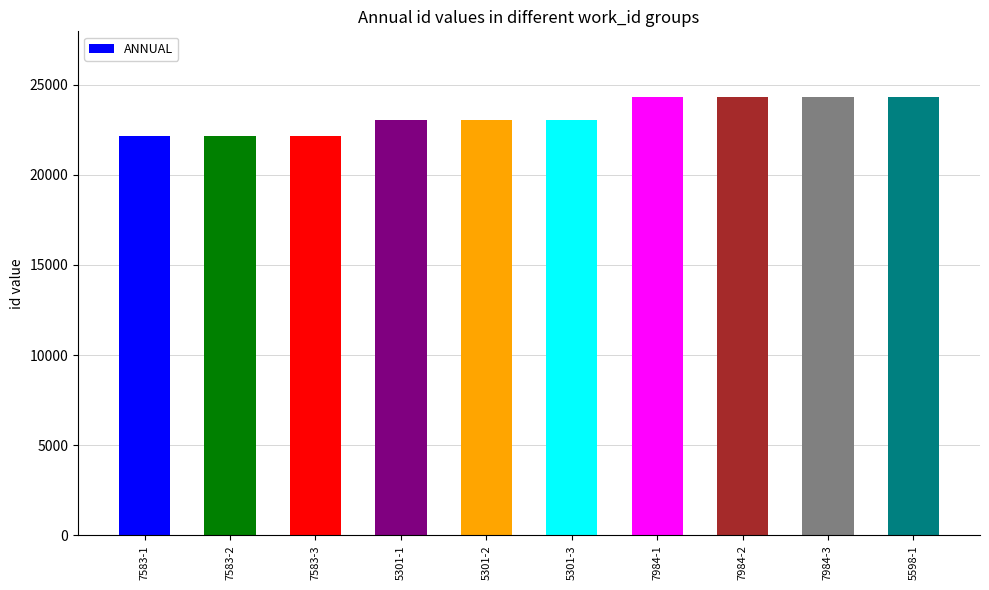

What is the maximum value shown in the chart?

24306